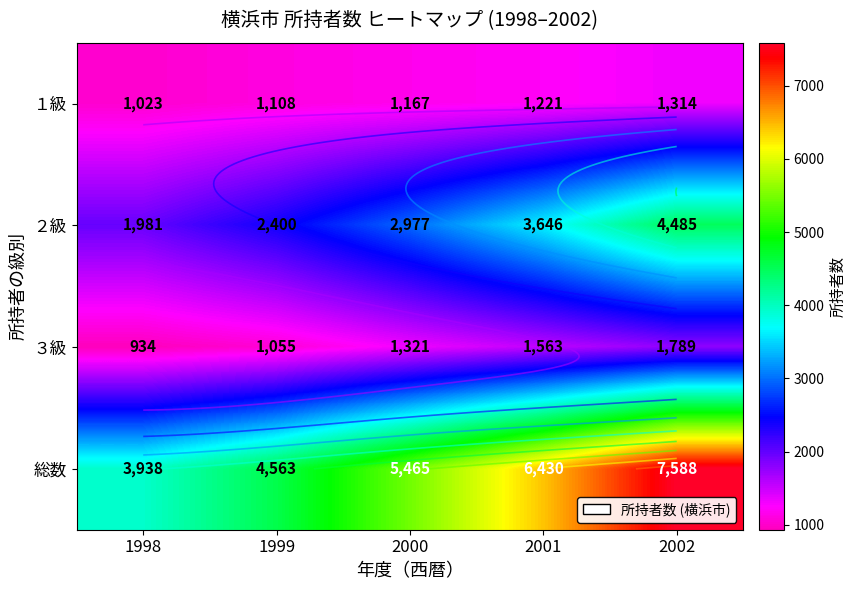

What is the total value across all series at 1999?

9126